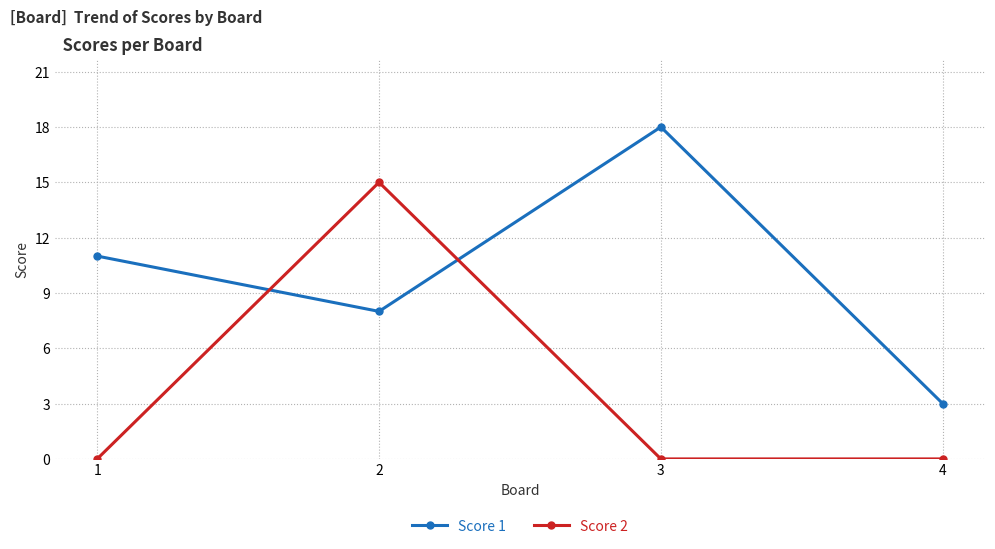

Rank the series by their average value, from lowest to highest.

Score 2, Score 1